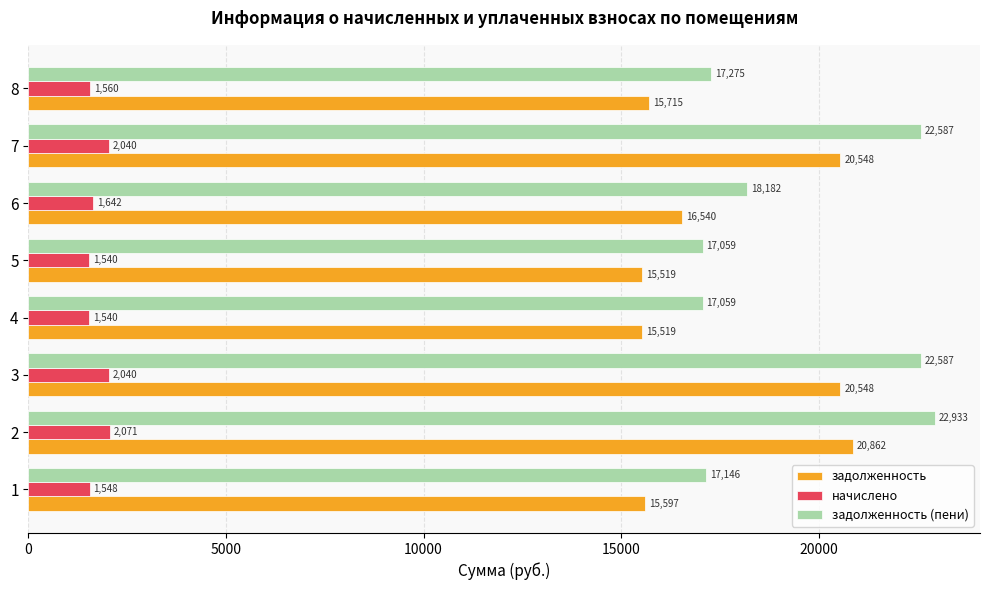

Which category has the highest value in the задолженность (пени) series?

2